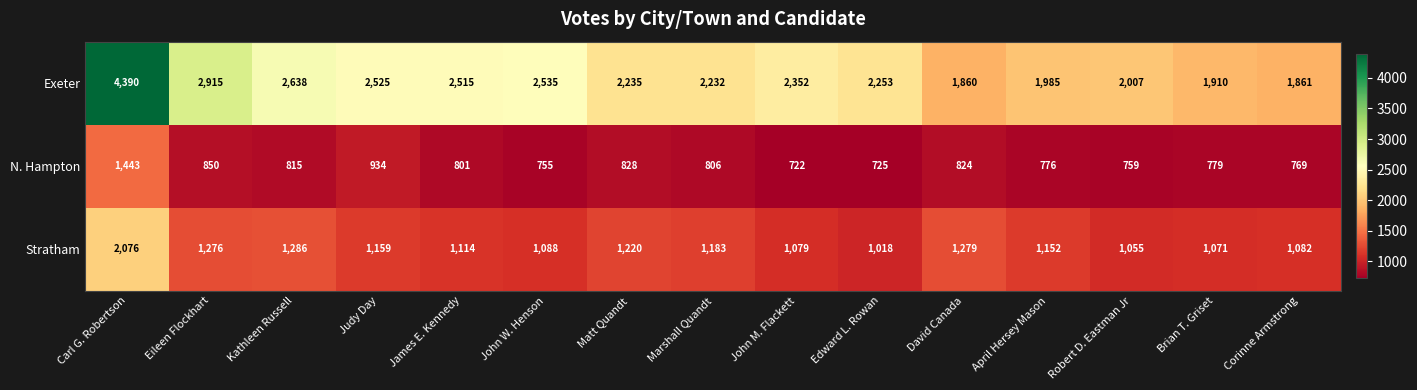

True or false: Exeter has a value of 4390 at Carl G. Robertson.

True